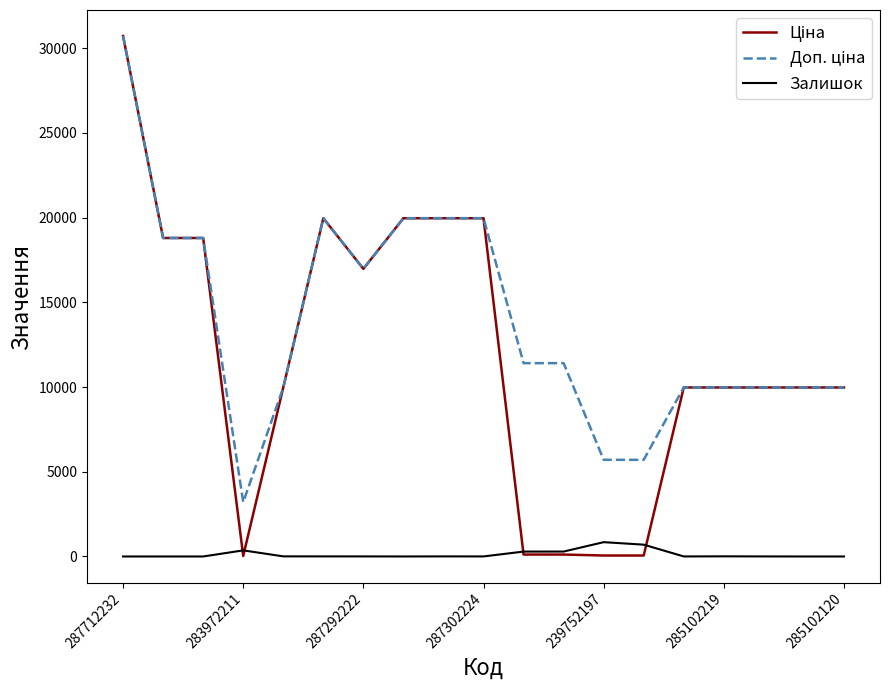

How many lines are shown in the chart?

3